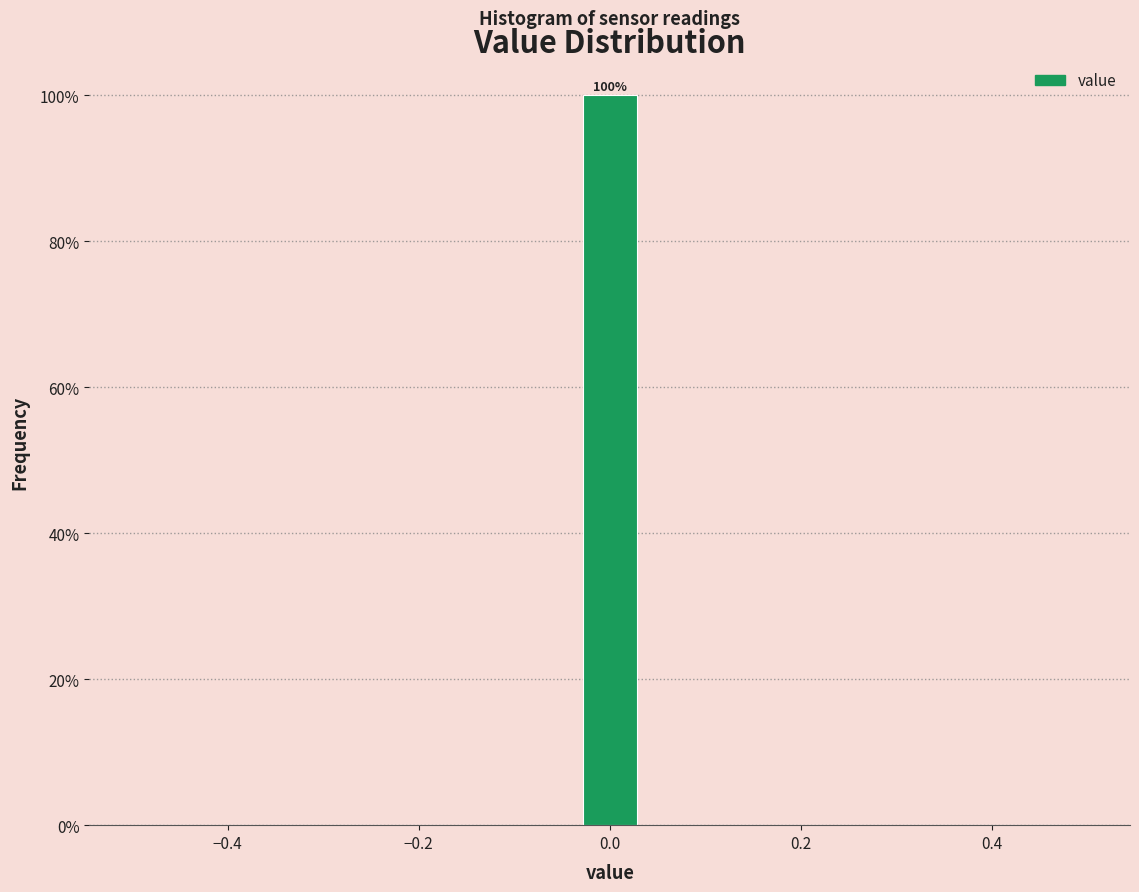

Around what value on the x-axis is the tallest bar? Give the approximate position of its centre, as read against the axis.

0.00